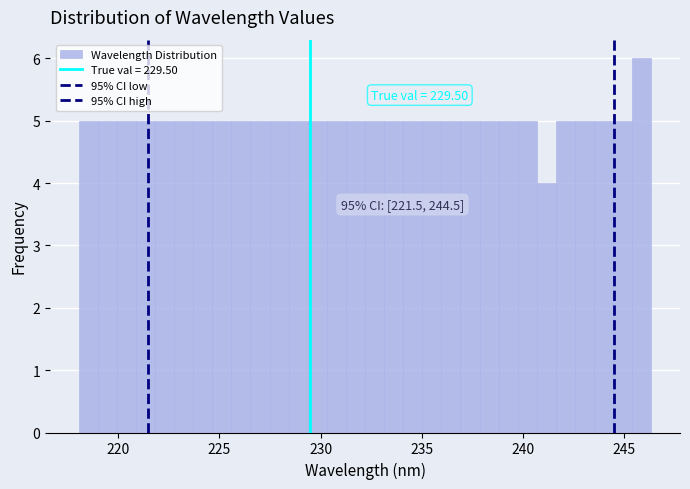

Read against the x-axis, roughly where is the centre of the tallest bar?

246.0